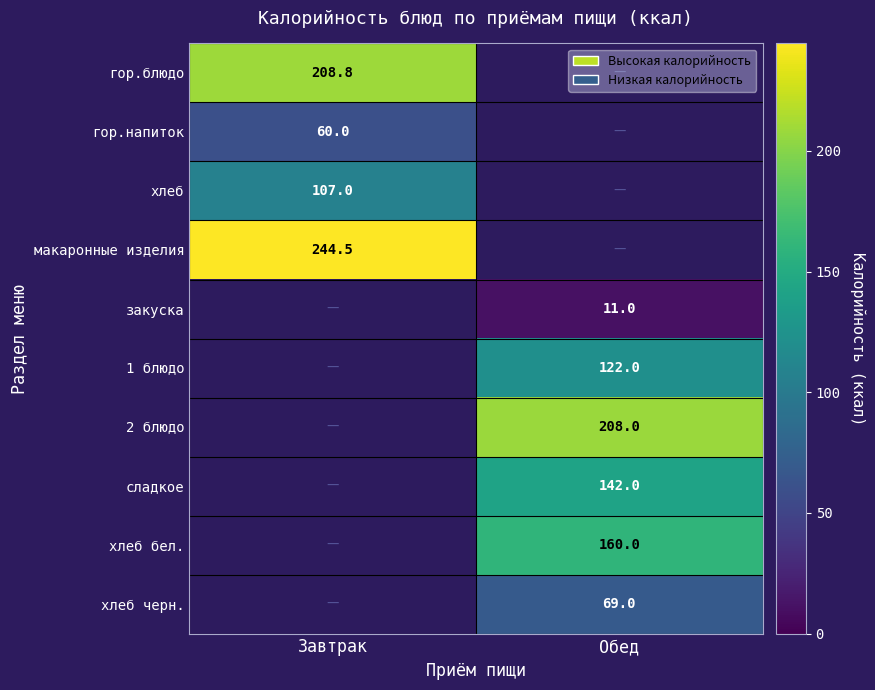

True or false: сладкое has a value of 196.5 at Обед.

False